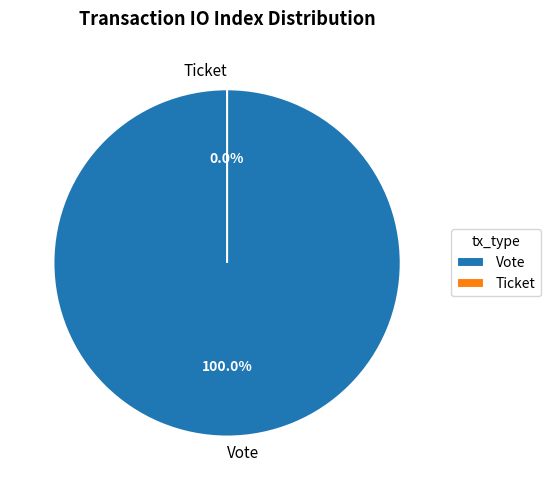

How many slices are in this pie chart?

2